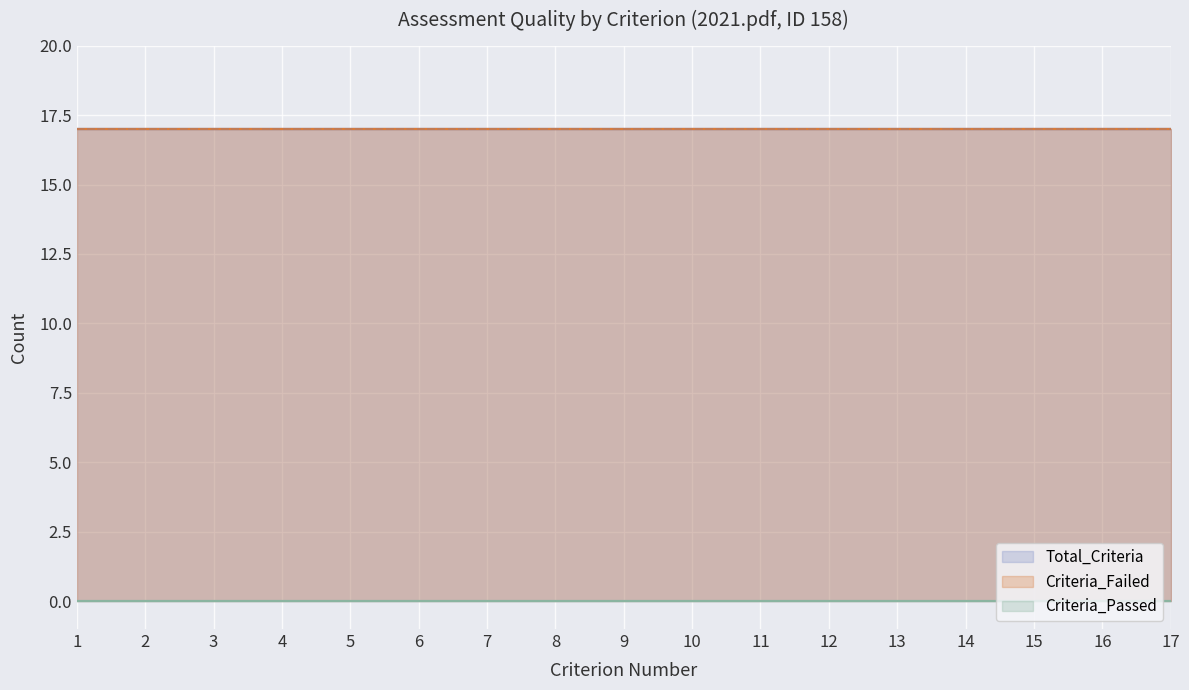

True or false: Total_Criteria has a value of 10 at 5.

False